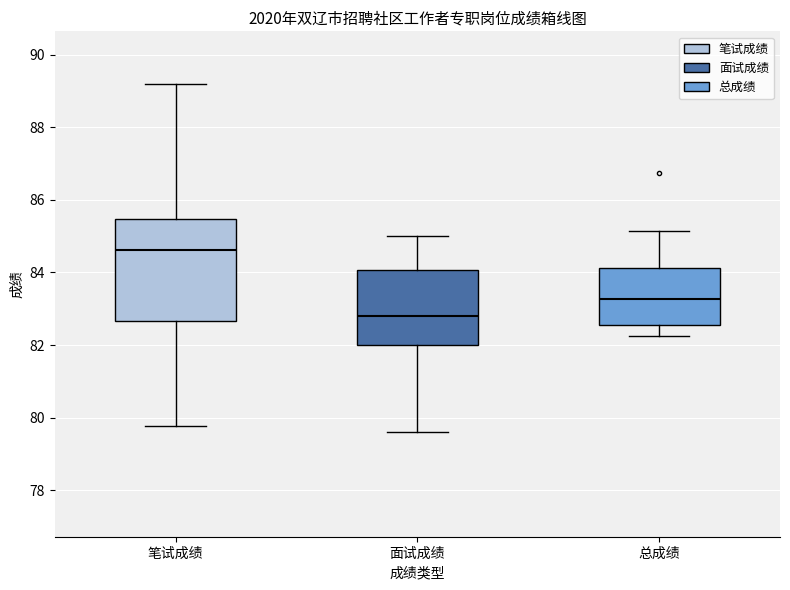

Reading left to right, transcribe this box plot: for each box, give where its median line is, the range the box spans, and where its two whiskers end, as read against the y-axis. The values are not printed on the chart, so give them approximately, as read against the axis.

笔试成绩: median 84.6, box 82.6 to 85.4, whiskers 79.8 to 89.2
面试成绩: median 82.8, box 82.0 to 84.0, whiskers 79.6 to 85.0
总成绩: median 83.2, box 82.6 to 84.2, whiskers 82.2 to 85.2